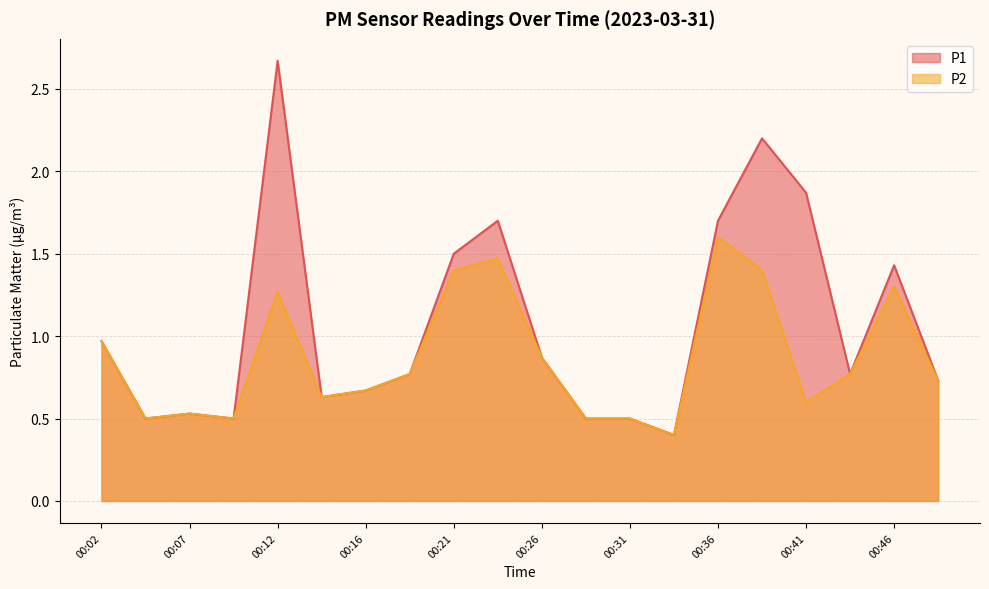

True or false: P1 and P2 intersect in this chart.

False